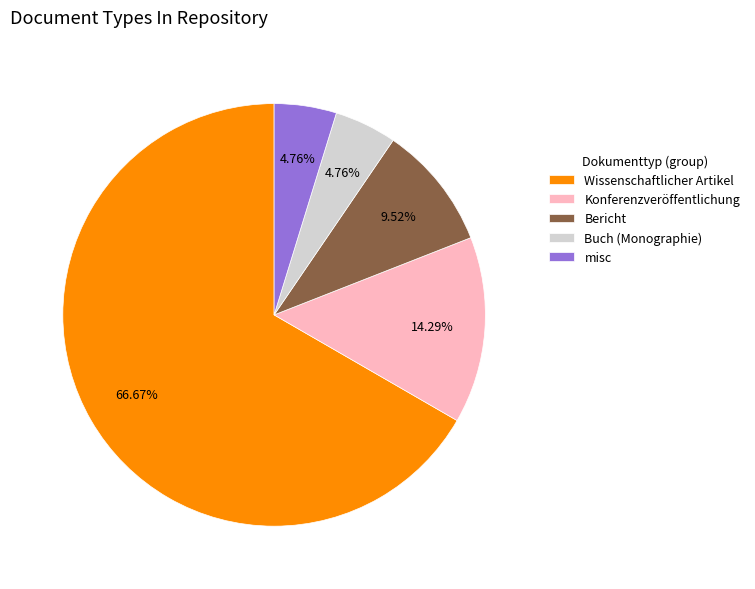

What is the largest slice in the pie chart?

Wissenschaftlicher Artikel